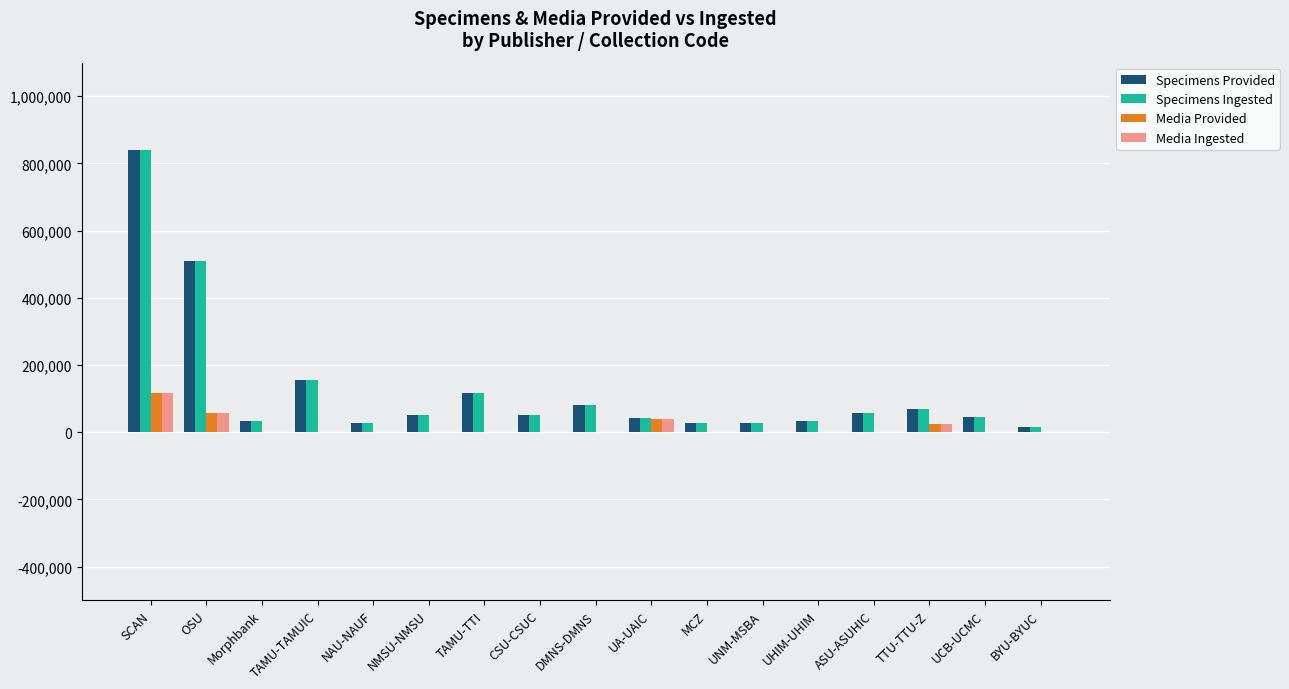

What is the sum of all Specimens Ingested values?

2190405